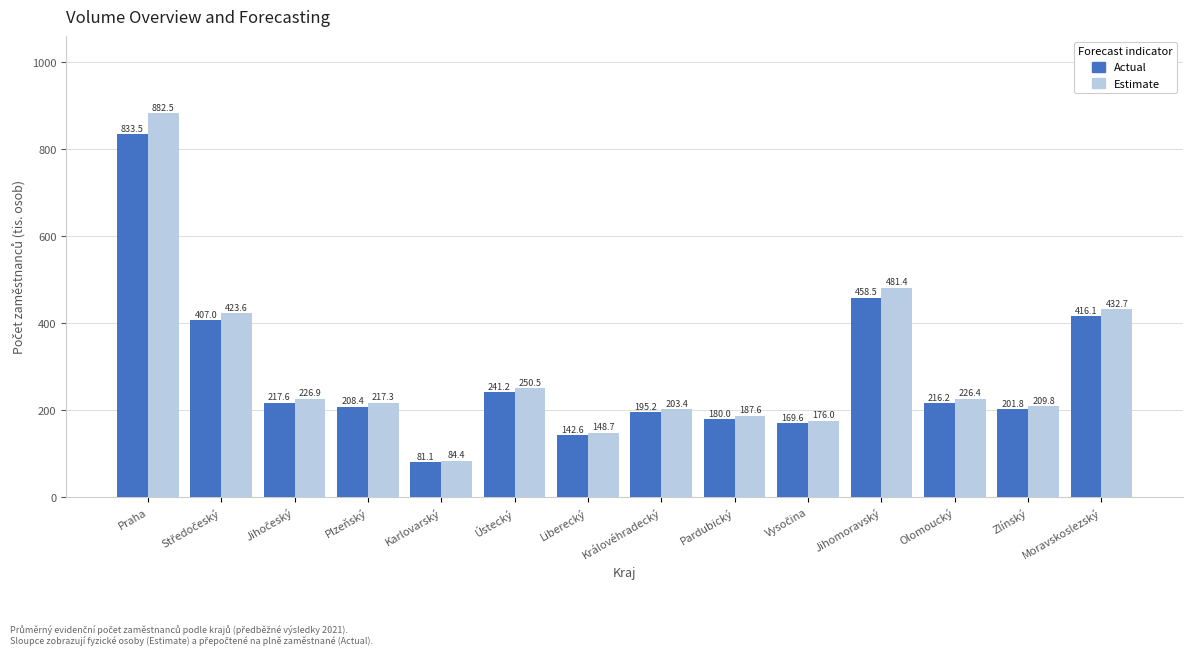

Rank the series by their average value, from highest to lowest.

Estimate, Actual